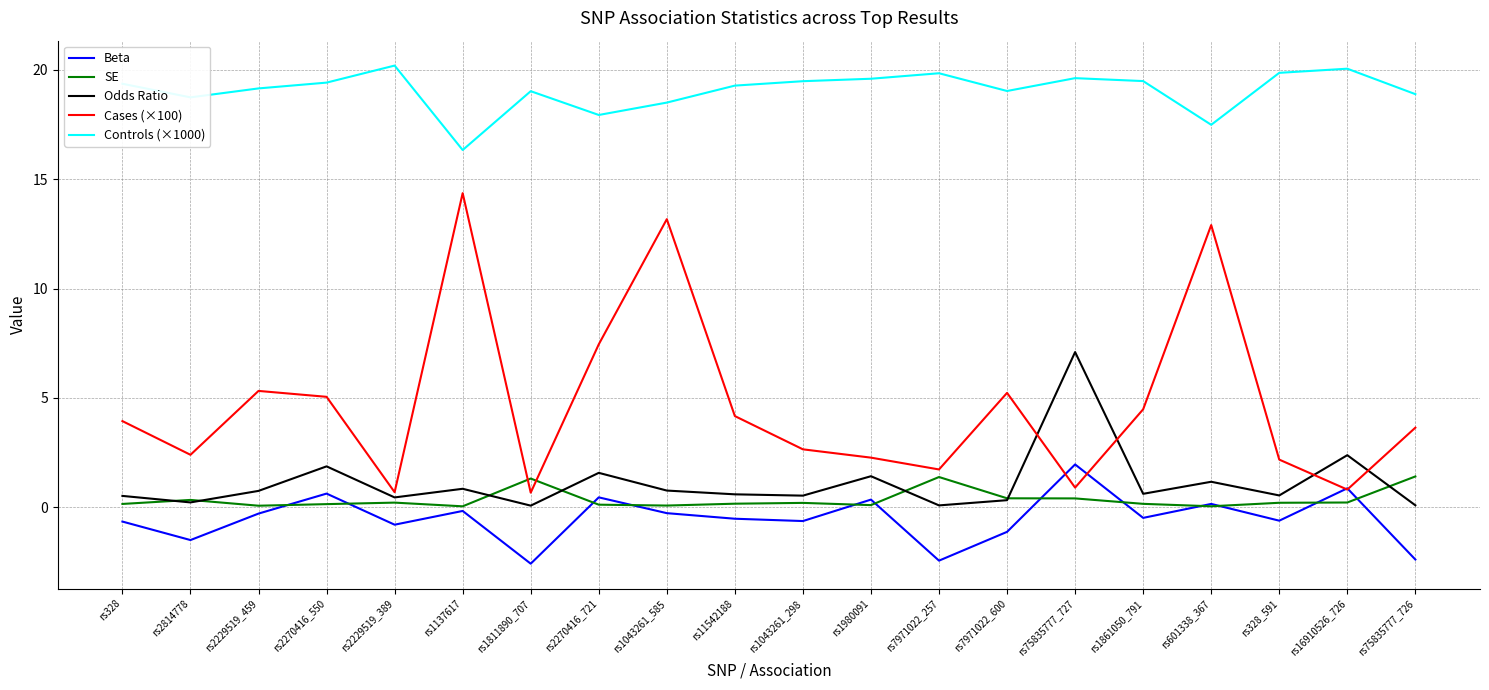

What is the average value of the Cases (×100) series?

4.7